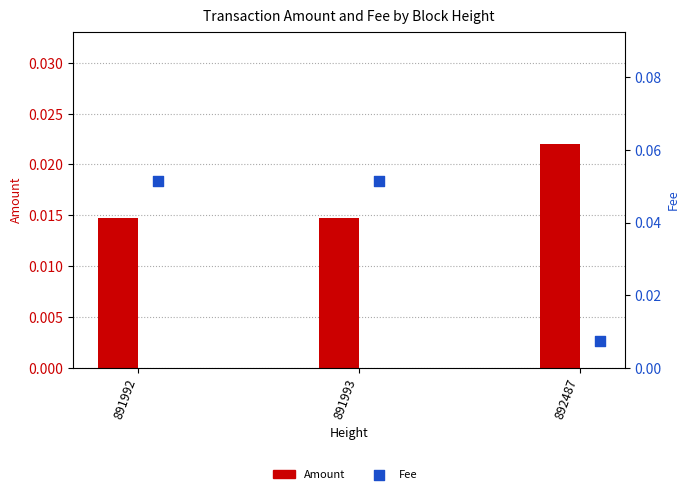

At how many categories does at least one series exceed 0?

3